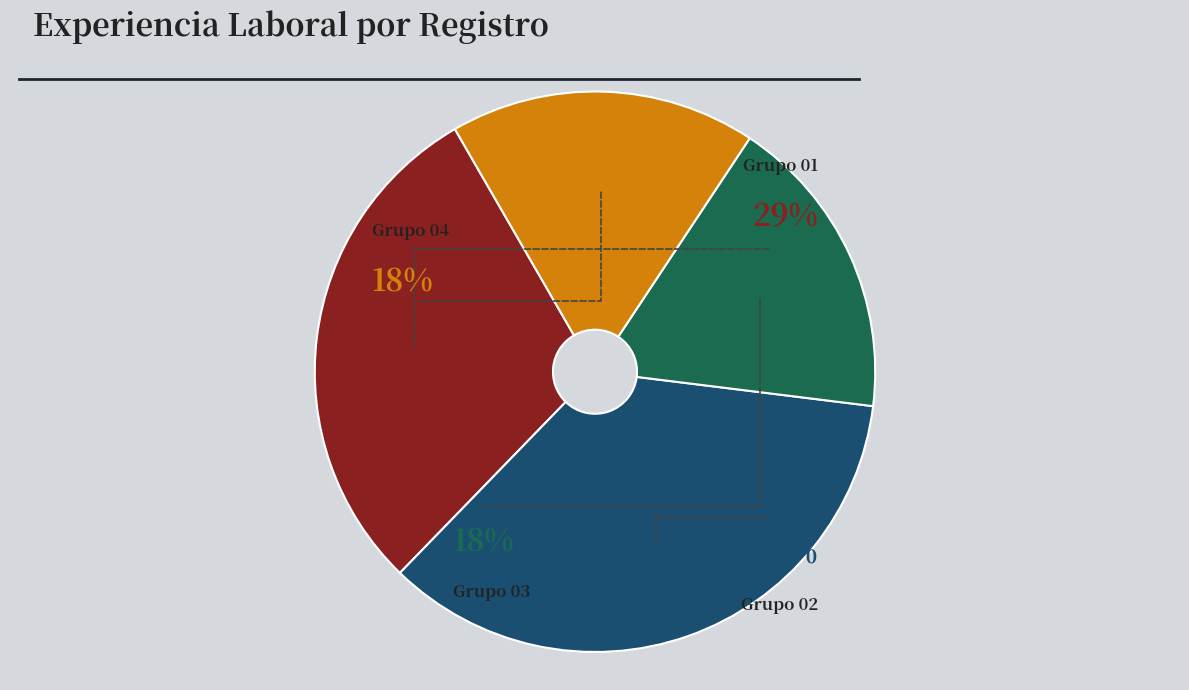

Is 3 the majority of the pie?

No